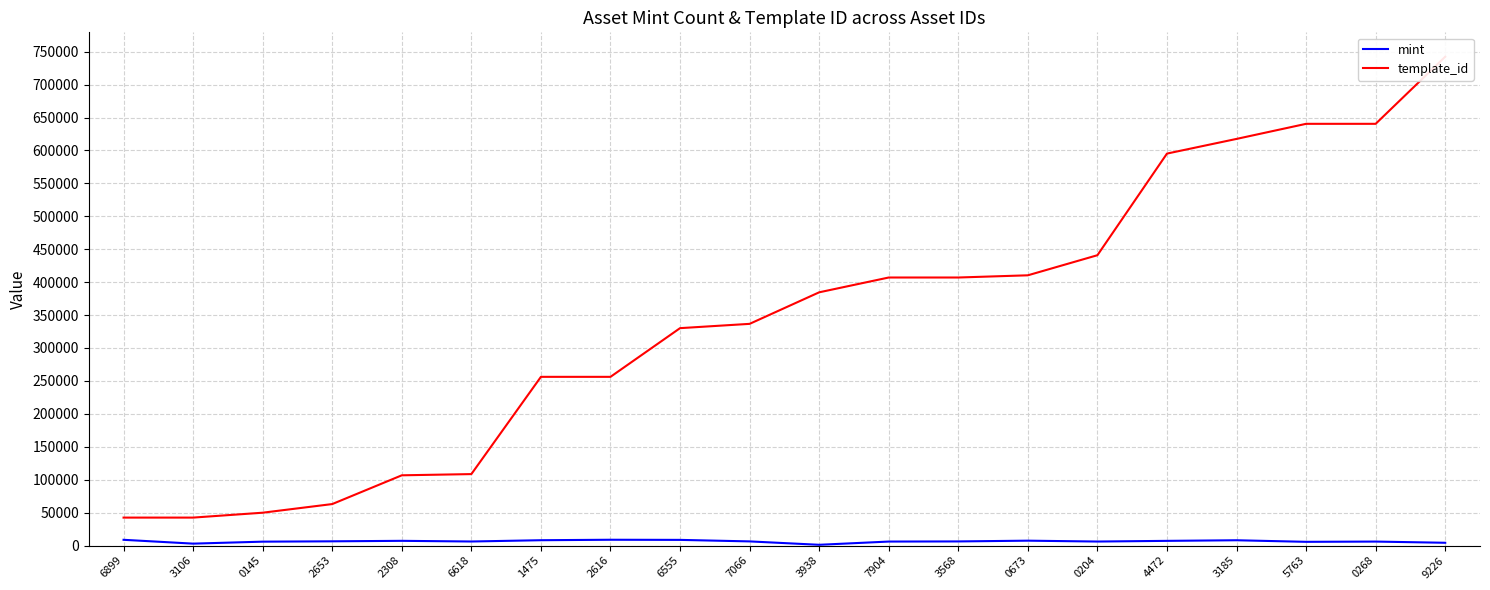

What is the value of the mint point at the 5th from the left?

7131